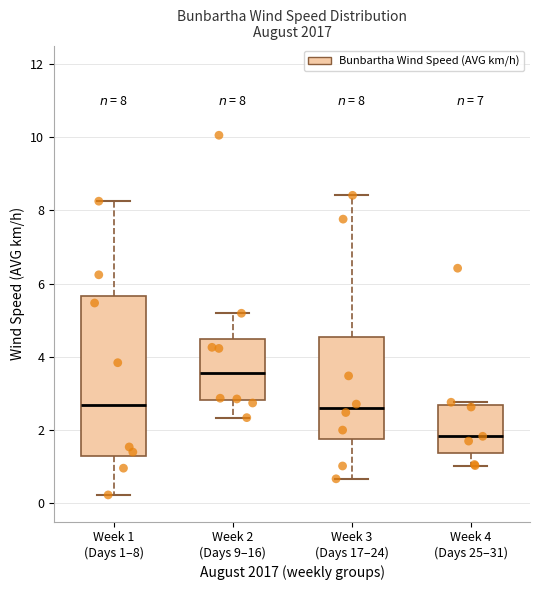

Which box has the highest median line?

Week 2 (Days 9–16)